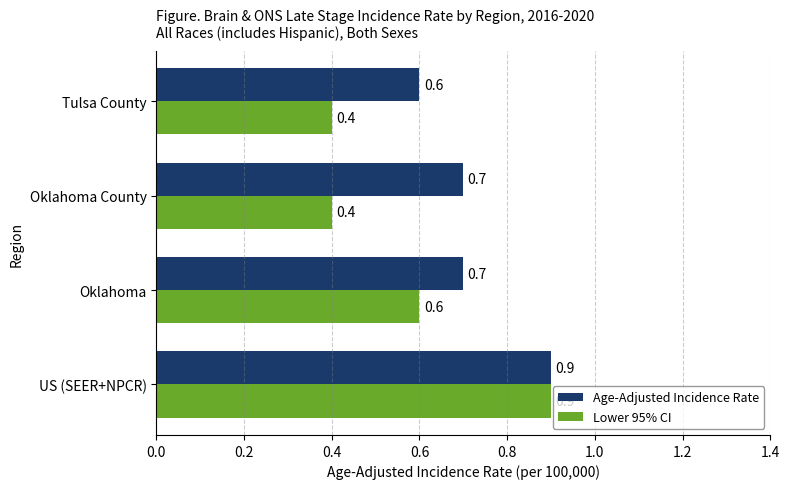

Count the Lower 95% CI values in the range 0 to 1.

4